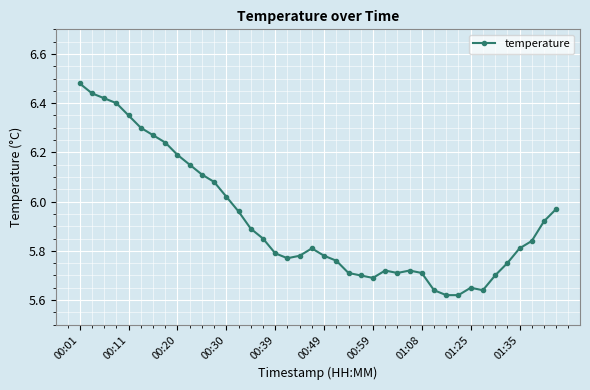

What is the sum of all values?

237.0